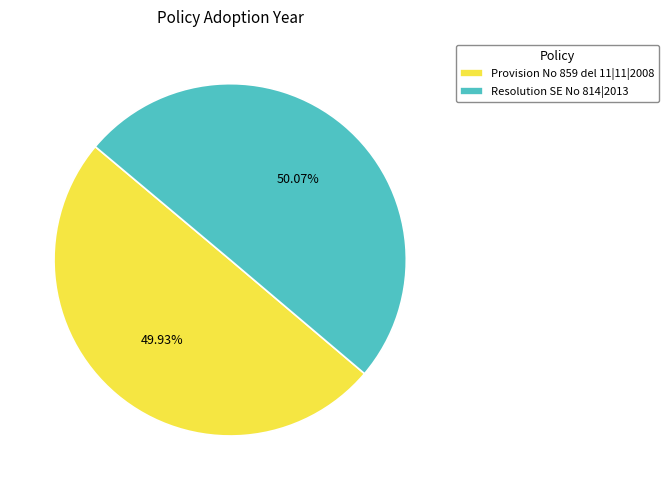

What percentage is NOT represented by Provision No 859 del 11|11|2008?

50.1%